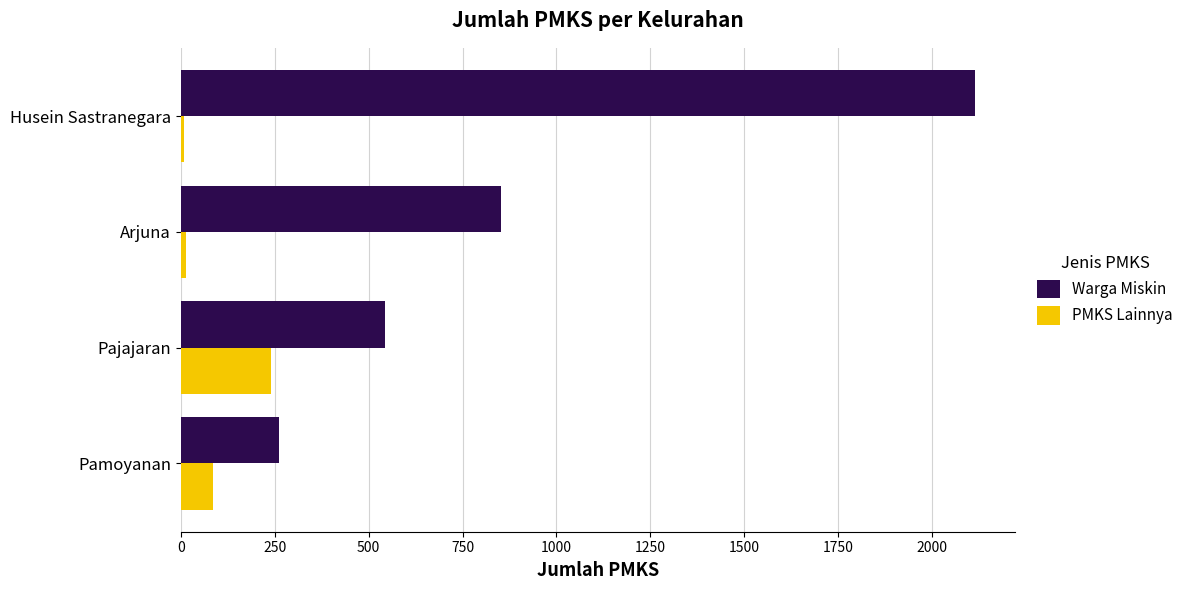

The value of Warga Miskin at Pajajaran is 254. True or false?

False